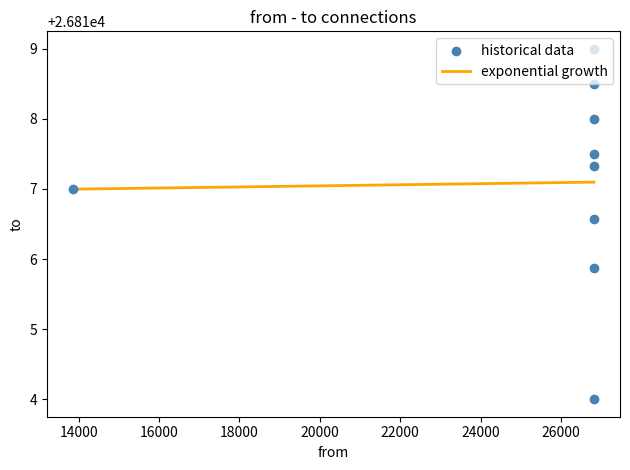

Which series has the largest total across all categories?

historical data